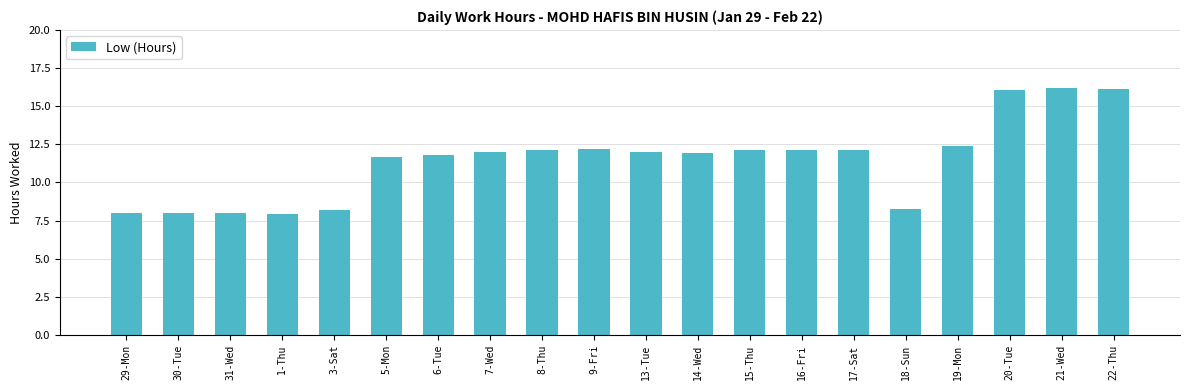

What is the sum of all values?

229.4